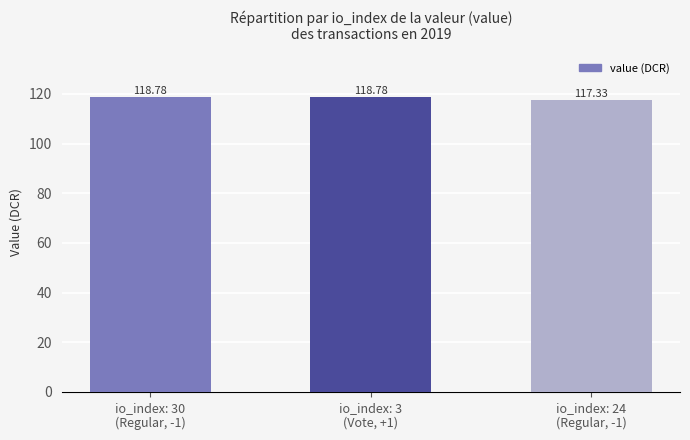

Which label corresponds to the smallest value in the chart?

io_index: 24
(Regular, -1)